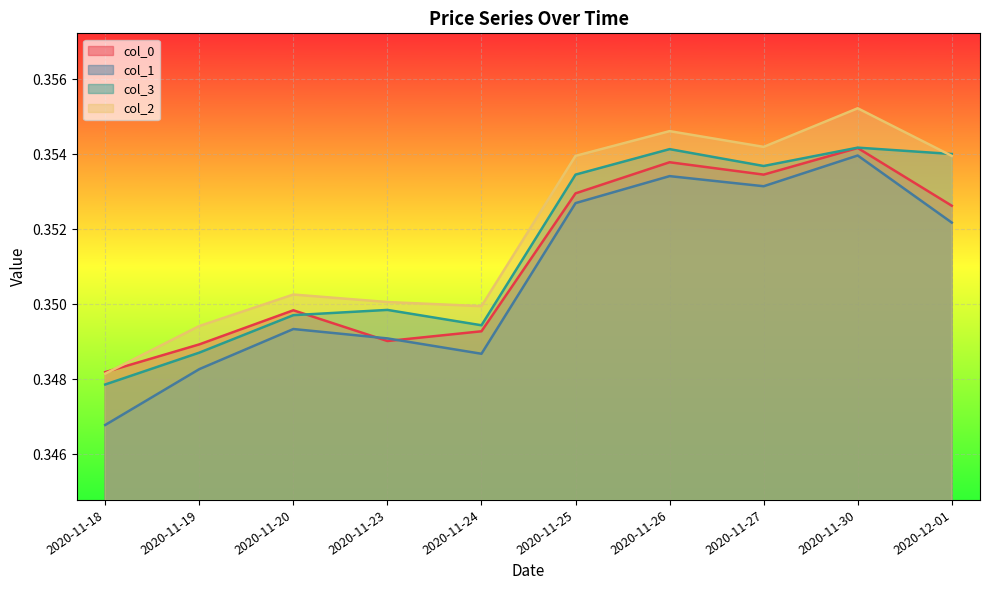

Reading left to right, extract all data points from this chart.

col_0: 0.4	0.4	0.4	0.4	0.4	0.3	0.3	0.3	0.3	0.3
col_1: 0.4	0.4	0.4	0.4	0.4	0.3	0.3	0.3	0.3	0.3
col_3: 0.4	0.4	0.4	0.4	0.4	0.3	0.3	0.3	0.3	0.3
col_2: 0.4	0.4	0.4	0.4	0.4	0.3	0.4	0.4	0.3	0.3